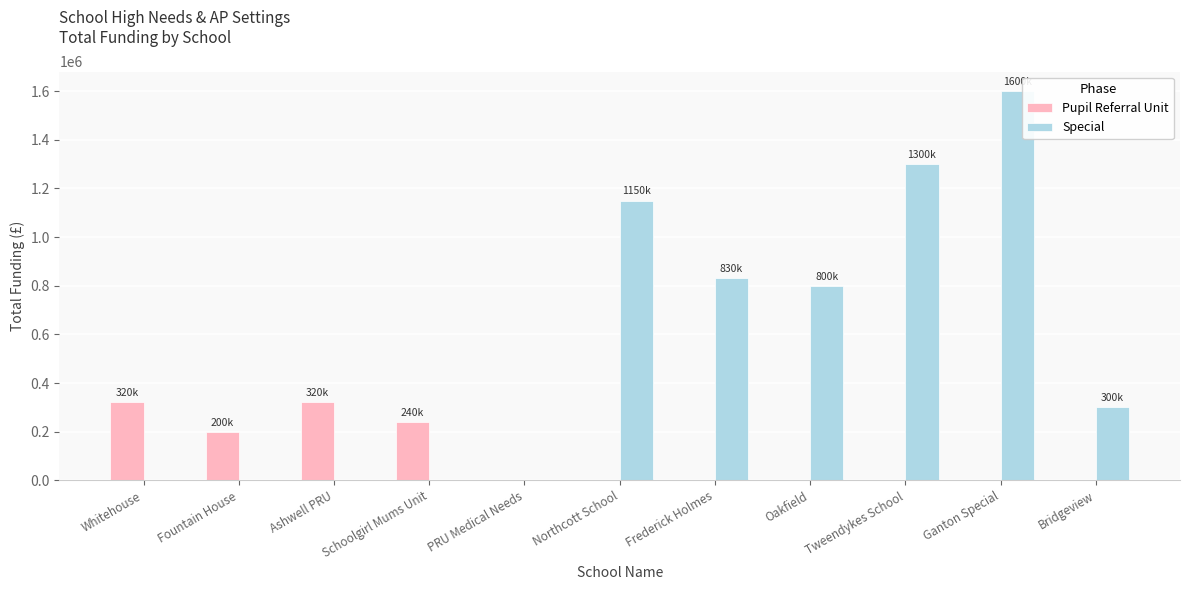

What are all the series names shown in the legend?

Pupil Referral Unit, Special